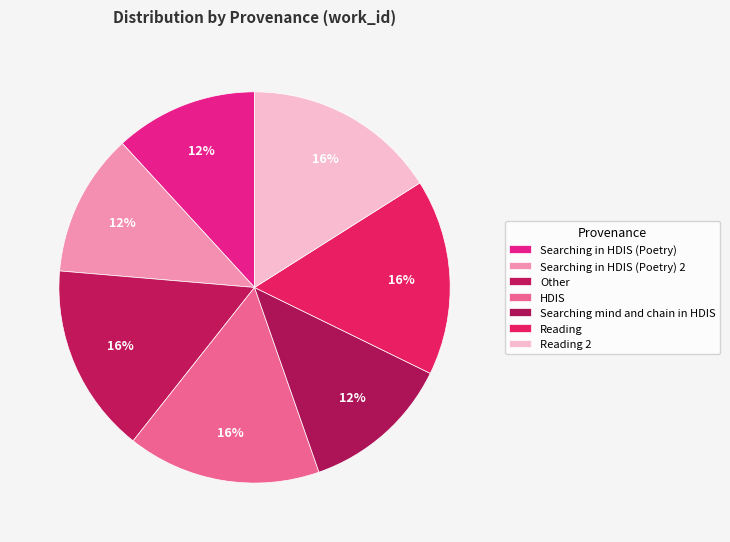

Approximately how many times larger is the value at HDIS compared to Searching in HDIS (Poetry) 2?

1.4